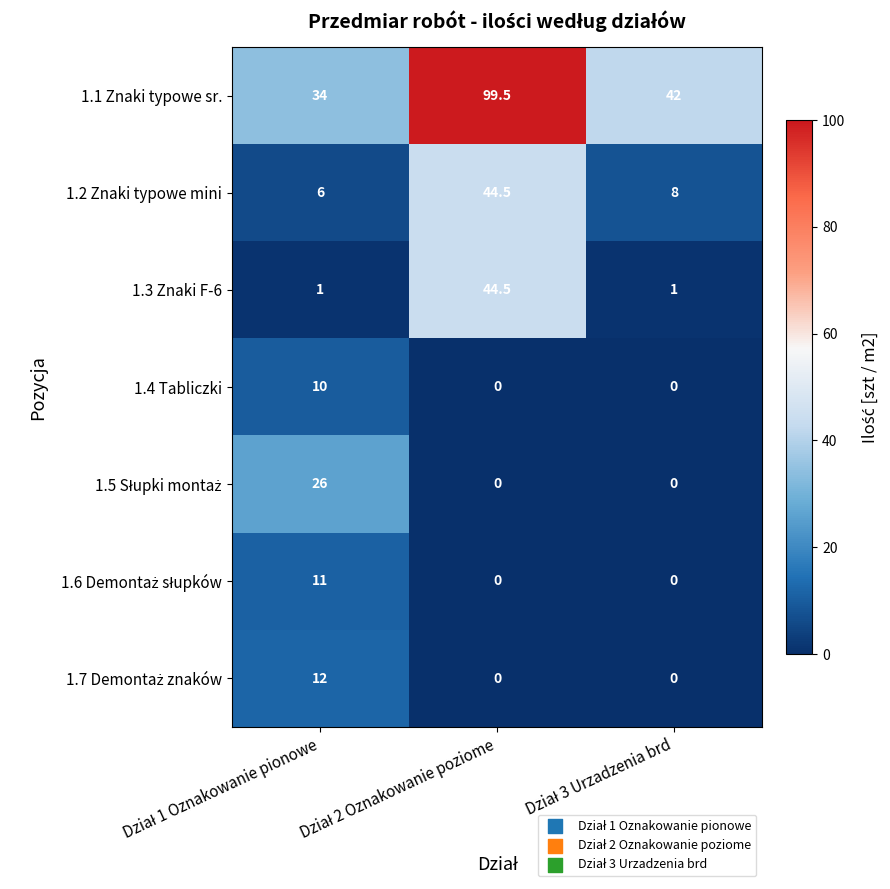

What is the average value of the 1.1 Znaki typowe sr. series?

58.5